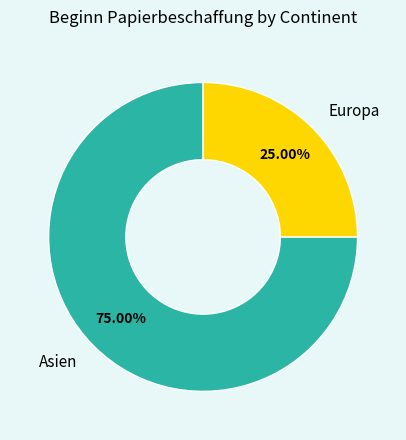

To the nearest percent, what is the difference between the largest and smallest slice percentages?

50%